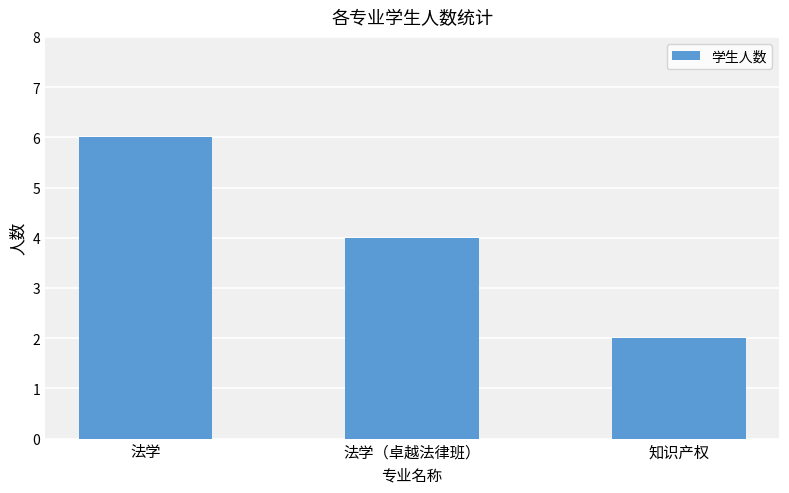

Is it true that the value at 法学（卓越法律班） is 2?

False